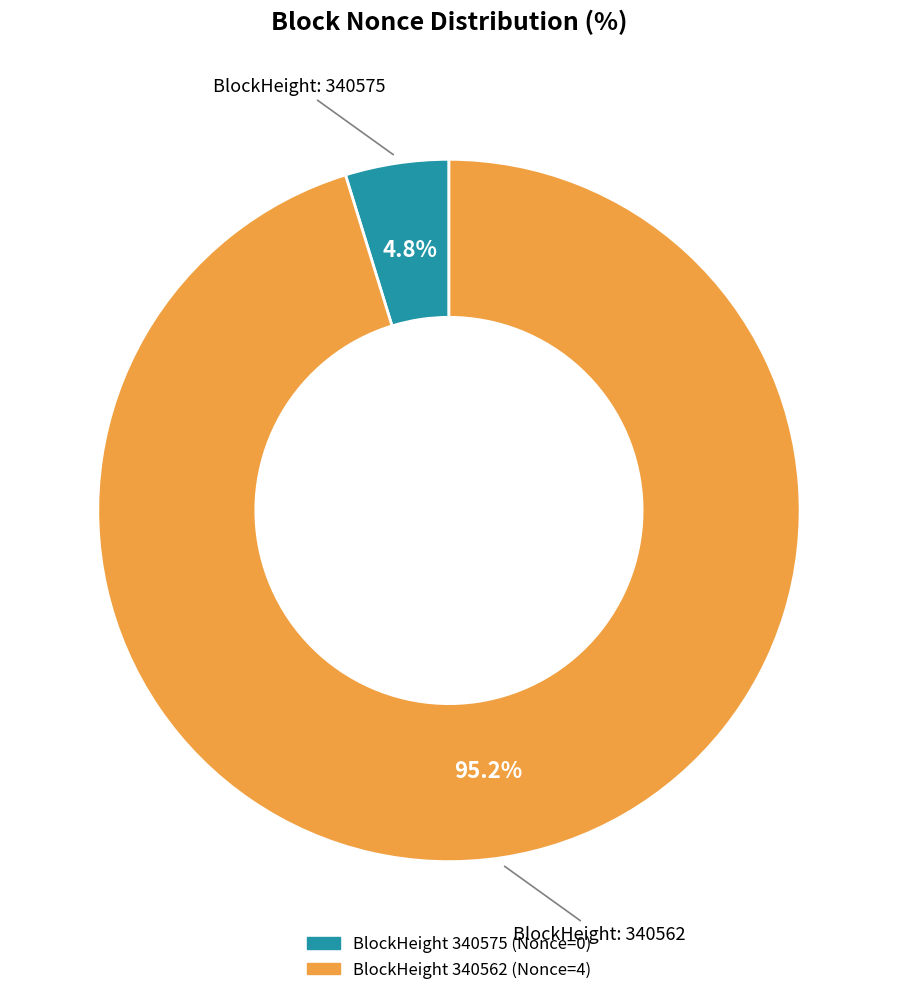

Does any single category account for the majority?

Yes